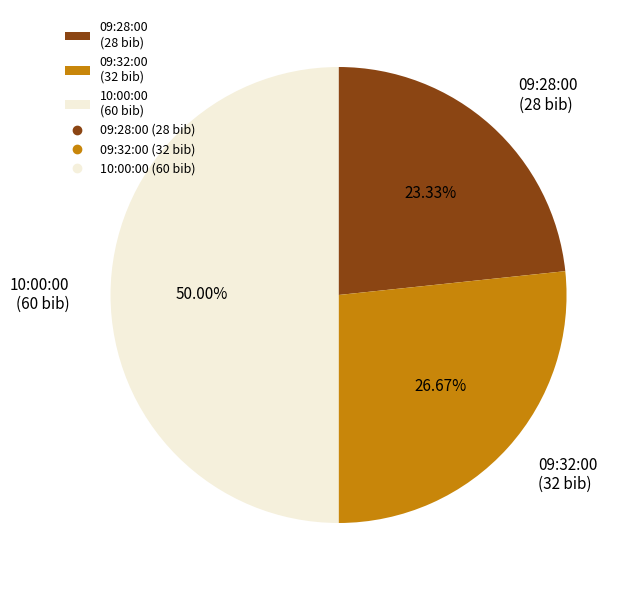

Is 09:32:00 (32 bib) the majority of the pie?

No